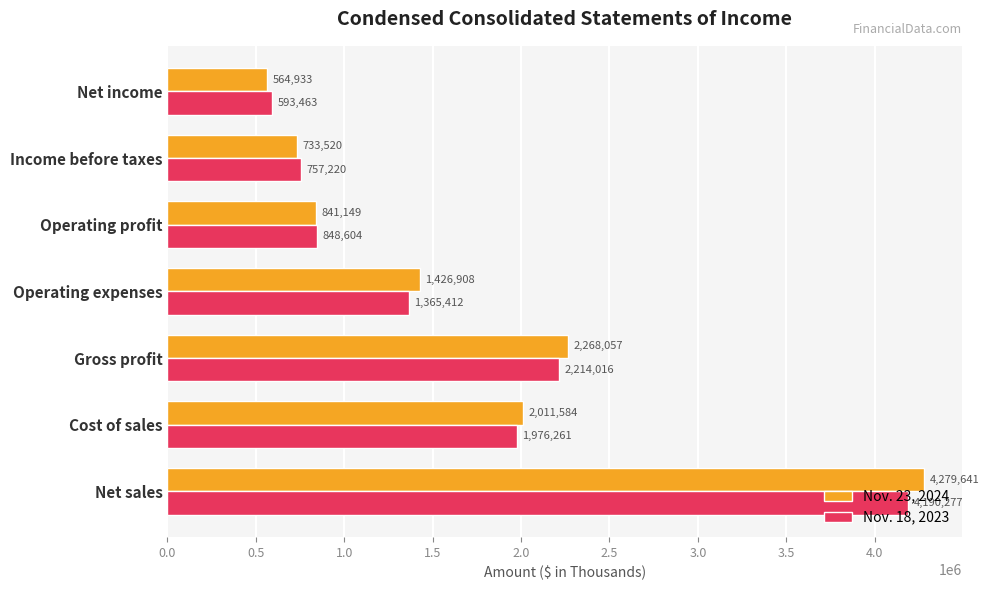

Count the number of data series in this chart.

2